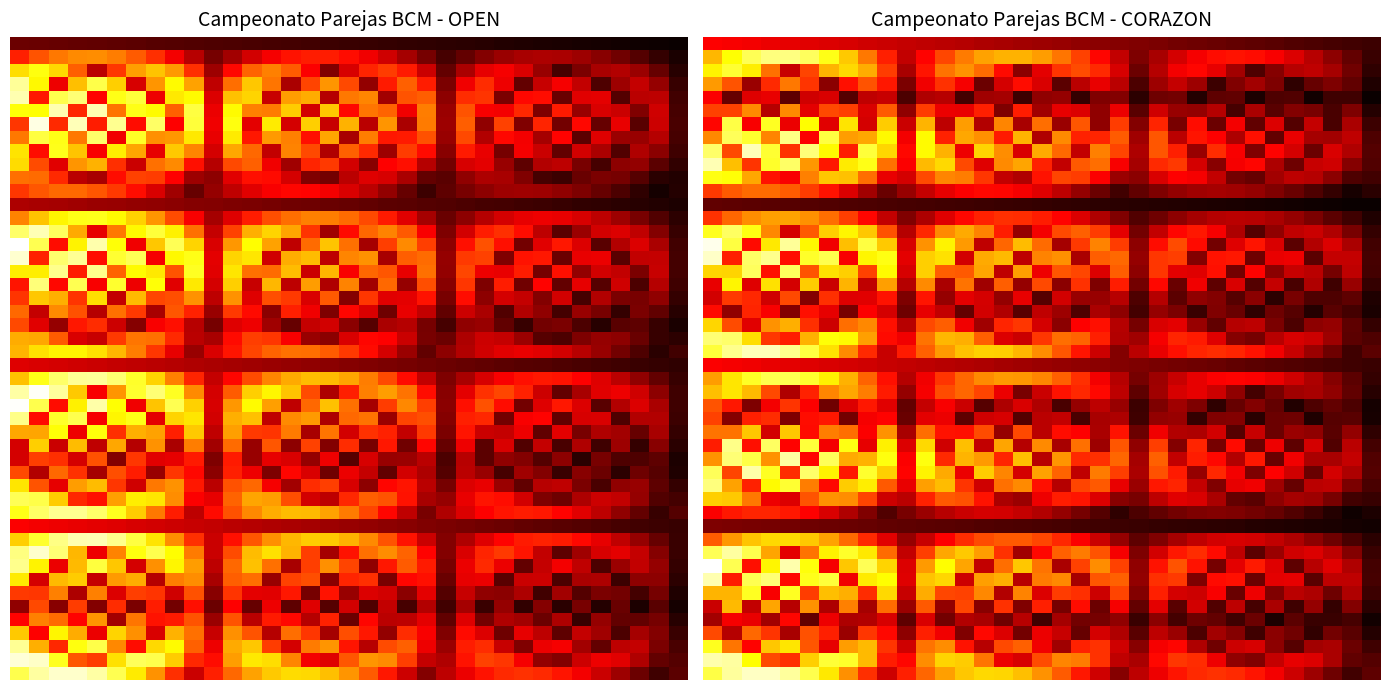

Reading left to right, extract all data points from this chart.

OPEN: 1=100.0	2=98.0	3=96.0	4=94.0	5=92.0	6=90.0	7=88.0	8=86.0	9=84.0	10=82.0	11=80.0	12=78.0	13=76.0	14=74.0	15=72.0	16=70.0	17=68.0	18=66.0	19=64.0	20=62.0	21=60.0	22=58.0	23=56.0	24=54.0	25=52.0	26=50.0	27=48.0	28=46.0	29=44.0	30=42.0	31=40.0	32=38.0	33=36.0	34=34.0	35=32.0
CORAZON: 1=80.0	2=78.4	3=76.8	4=75.2	5=73.6	6=72.0	7=70.4	8=68.8	9=67.2	10=65.6	11=64.0	12=62.4	13=60.8	14=59.2	15=57.6	16=56.0	17=54.4	18=52.8	19=51.2	20=49.6	21=48.0	22=46.4	23=44.8	24=43.2	25=41.6	26=40.0	27=38.4	28=36.8	29=35.2	30=33.6	31=32.0	32=30.4	33=28.8	34=27.2	35=25.6